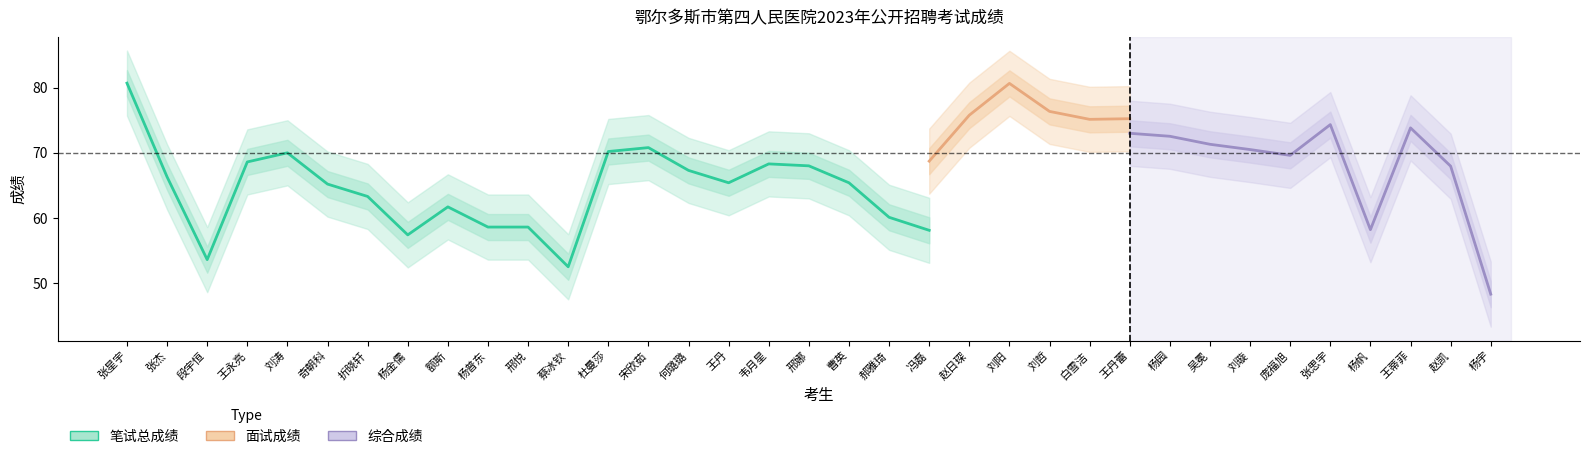

Between 张星宇 and 杨金儒, which series saw the biggest shift?

笔试总成绩